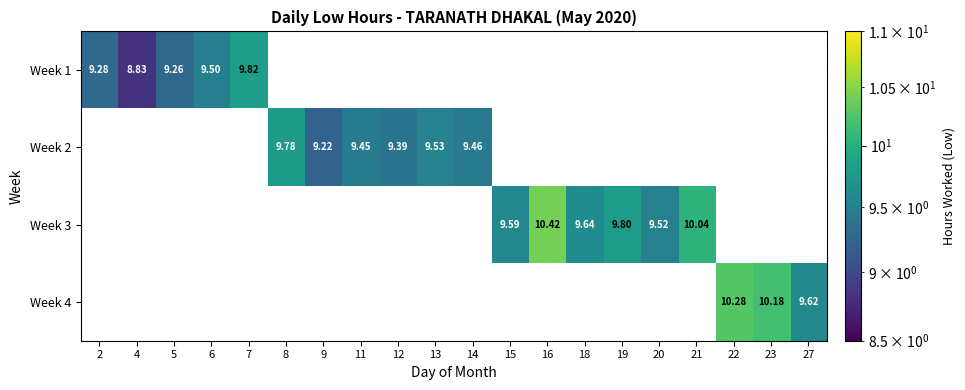

At how many categories does at least one series exceed 9?

19